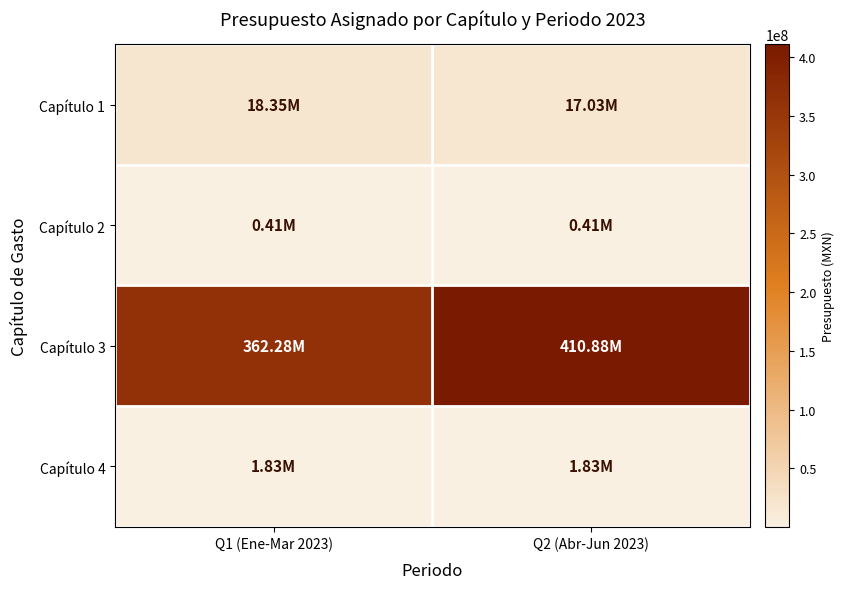

How many categories are shown in the chart?

2